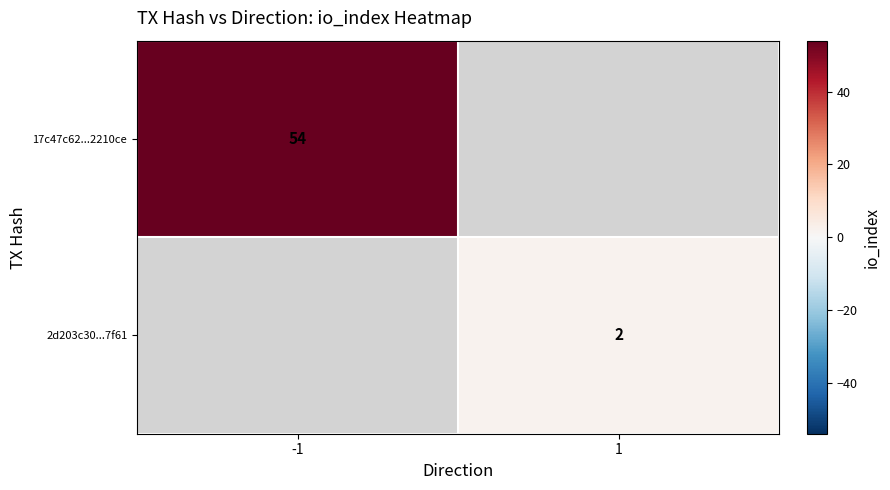

Is it true that 17c47c62...2210ce equals 13 at -1?

False